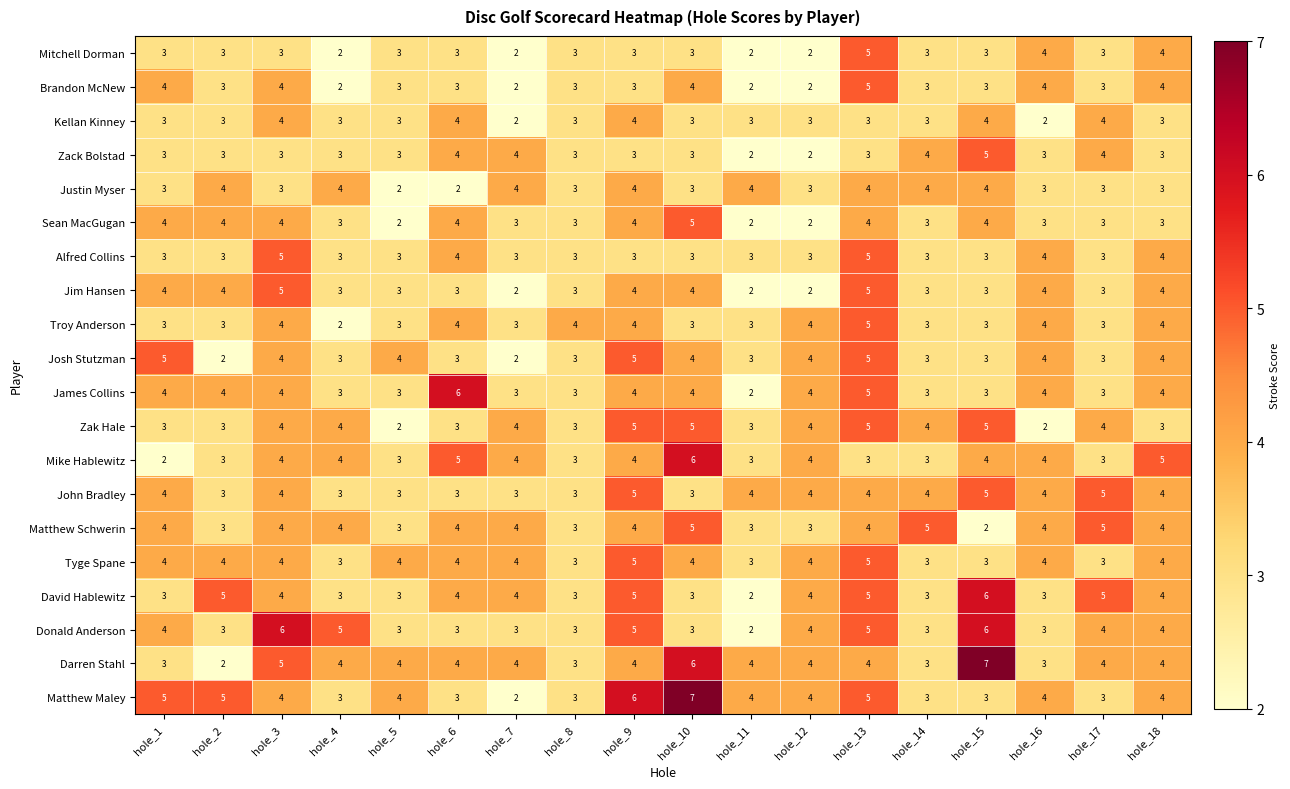

What is the greatest value displayed?

7